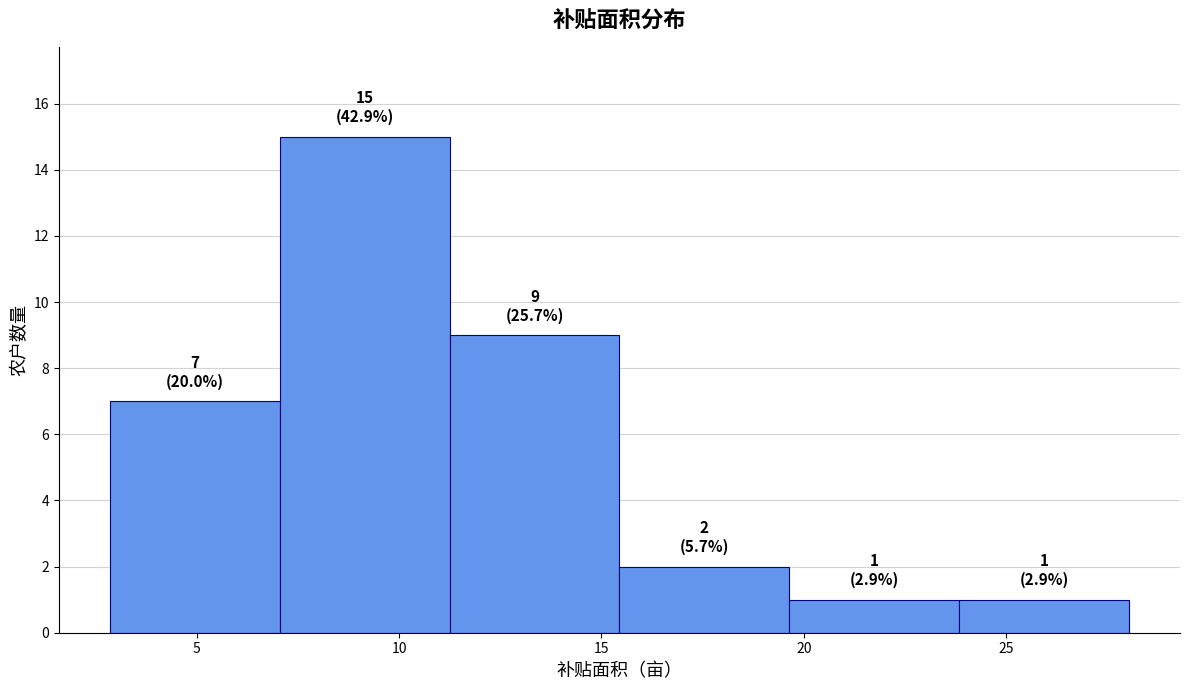

Which range on the x-axis has the tallest bar?

7.0 to 11.0